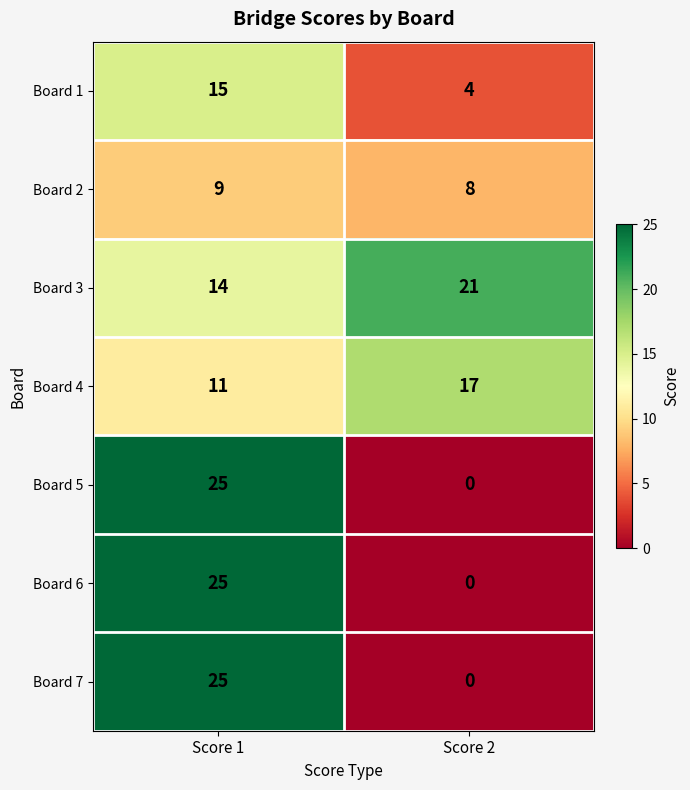

At how many categories does at least one series exceed 3?

2